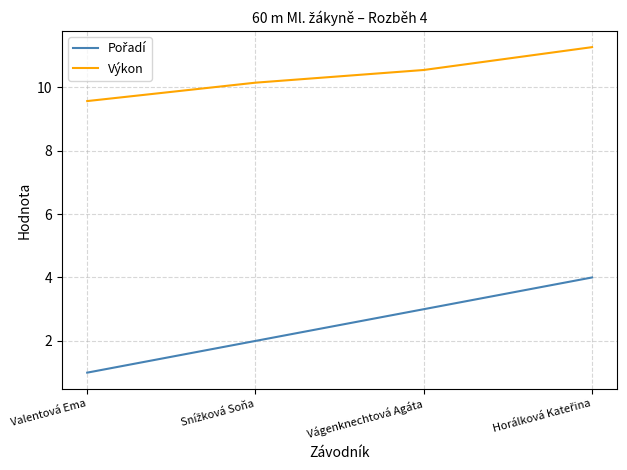

True or false: Výkon has more than 2 points higher than both neighbors.

False